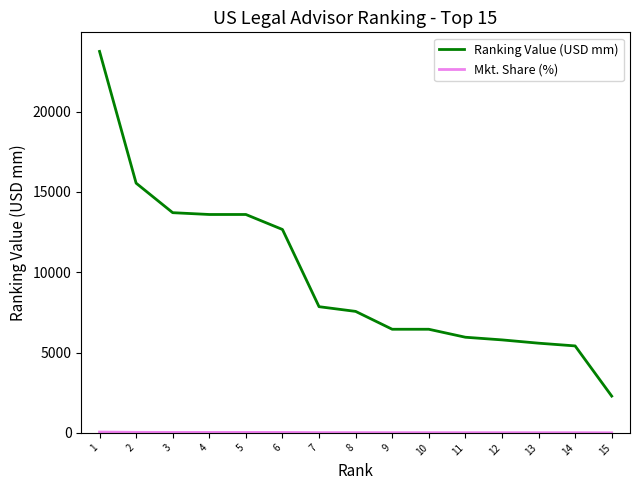

Which series has the largest total across all categories?

Ranking Value (USD mm)